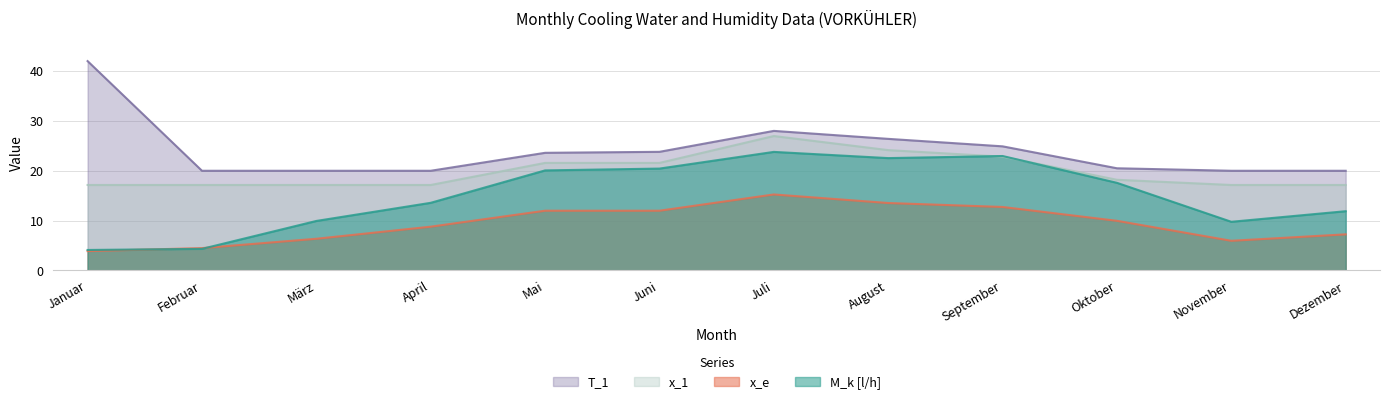

Which category has the highest value across all series?

Januar